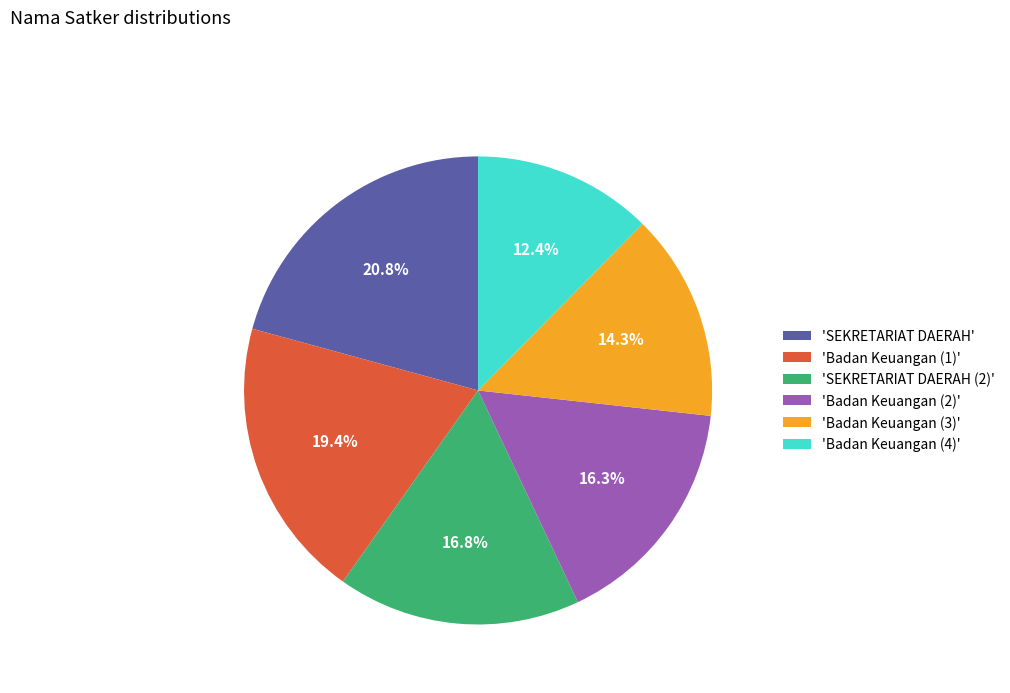

Which has a higher value, 'Badan Keuangan (4)' or 'SEKRETARIAT DAERAH (2)'?

'SEKRETARIAT DAERAH (2)'